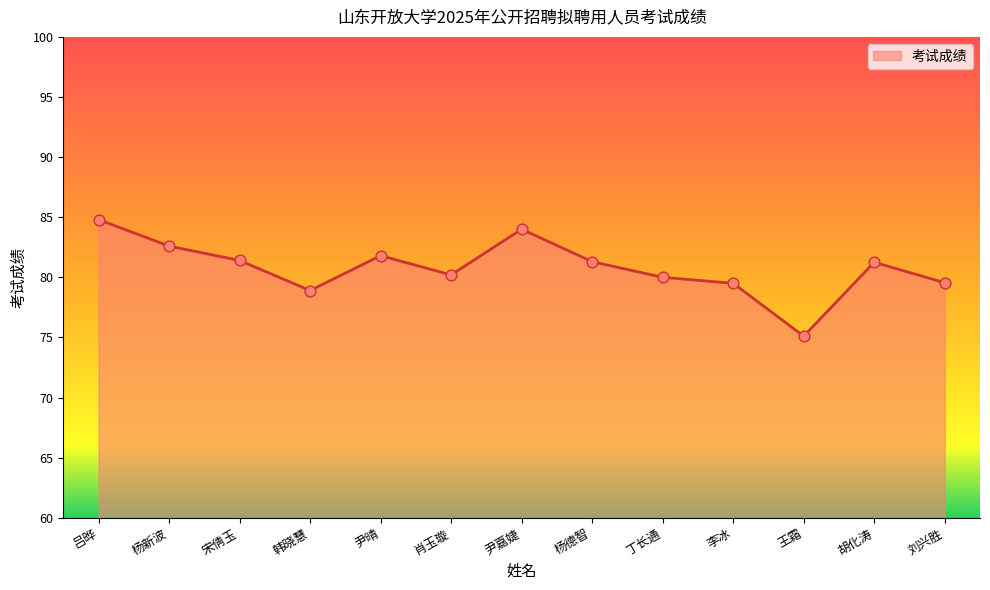

Which has a higher value, 杨新波 or 李冰?

杨新波